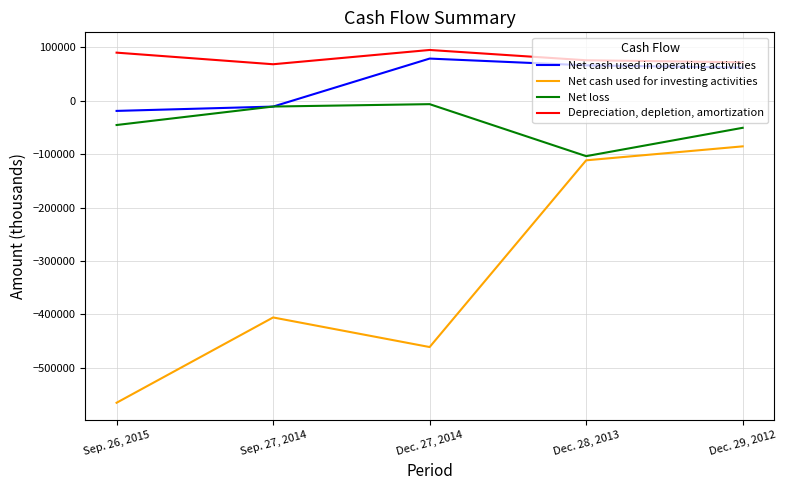

List the labels in order of Net loss value, smallest first.

Dec. 28, 2013, Dec. 29, 2012, Sep. 26, 2015, Sep. 27, 2014, Dec. 27, 2014